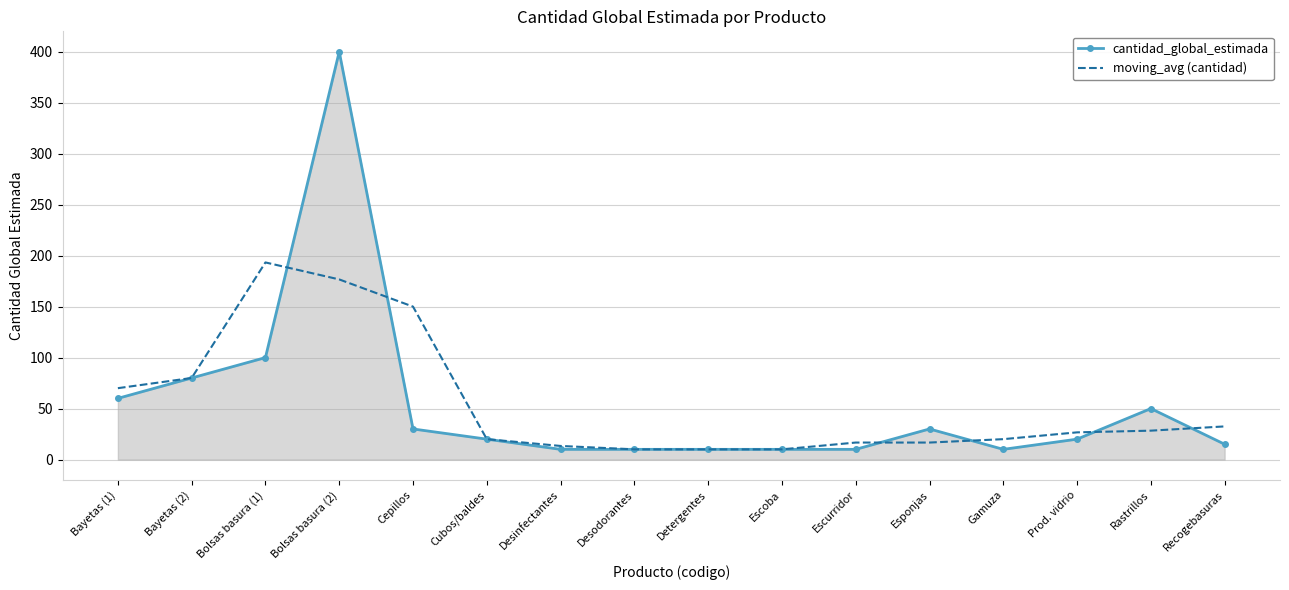

What are all the series names shown in the legend?

cantidad_global_estimada, moving_avg (cantidad)